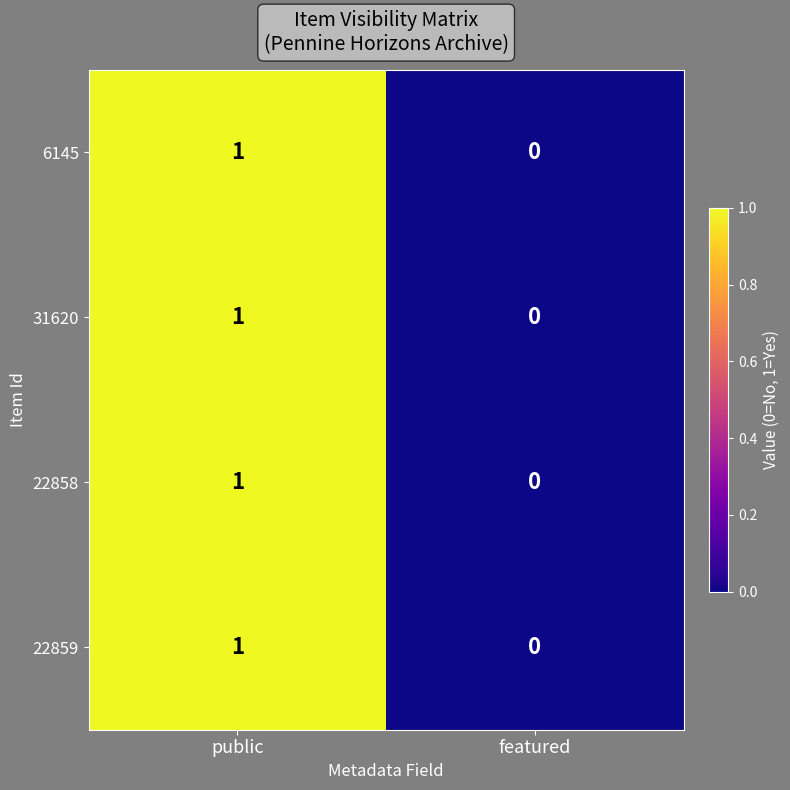

Reading left to right, transcribe all the data shown in this chart.

6145: 1	0
31620: 1	0
22858: 1	0
22859: 1	0